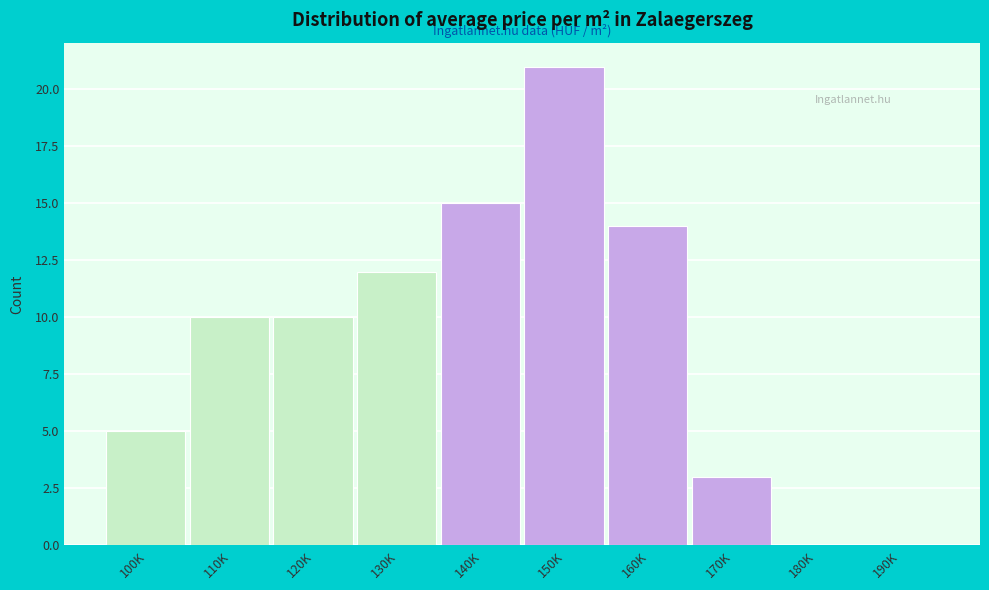

Reading left to right, what are all the values shown in this chart?

100K=5	110K=10	120K=10	130K=12	140K=15	150K=21	160K=14	170K=3	180K=0	190K=0